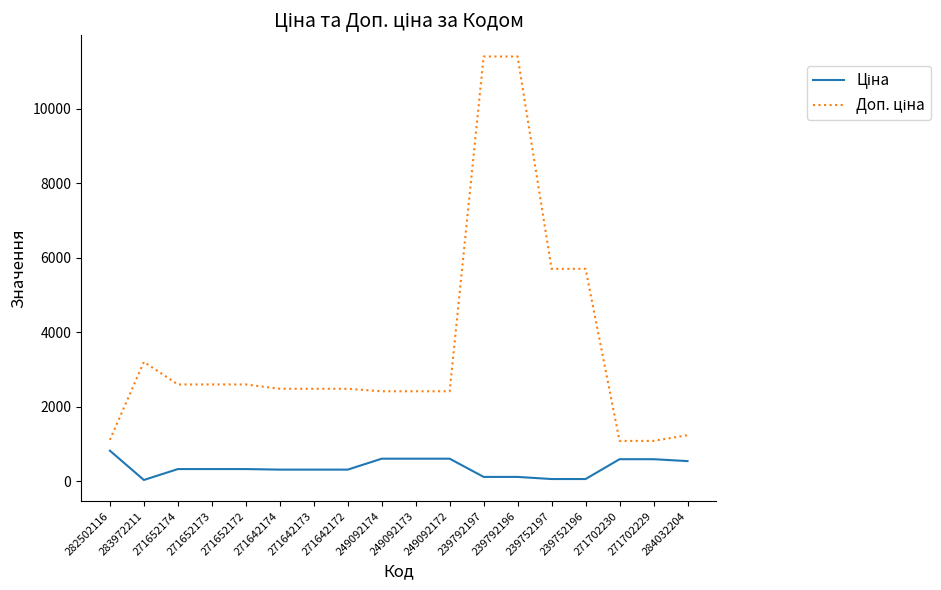

What is the difference between the highest and lowest values at 271702230?

491.7